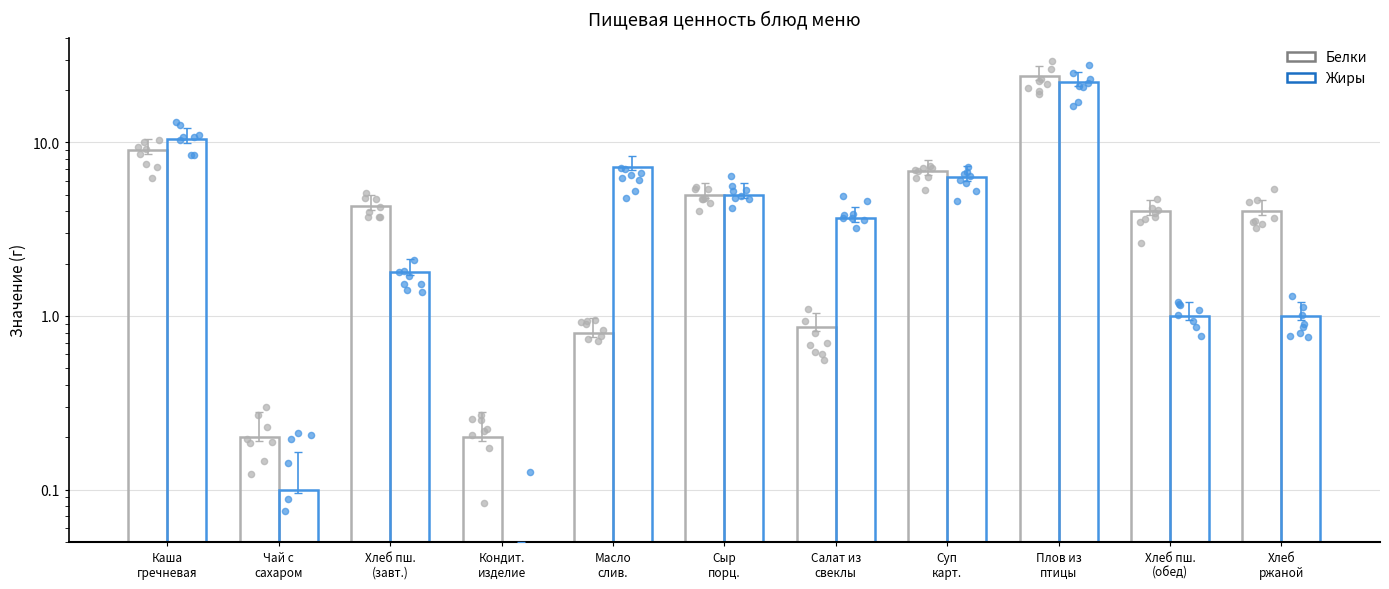

At how many categories does at least one series exceed 3?

9